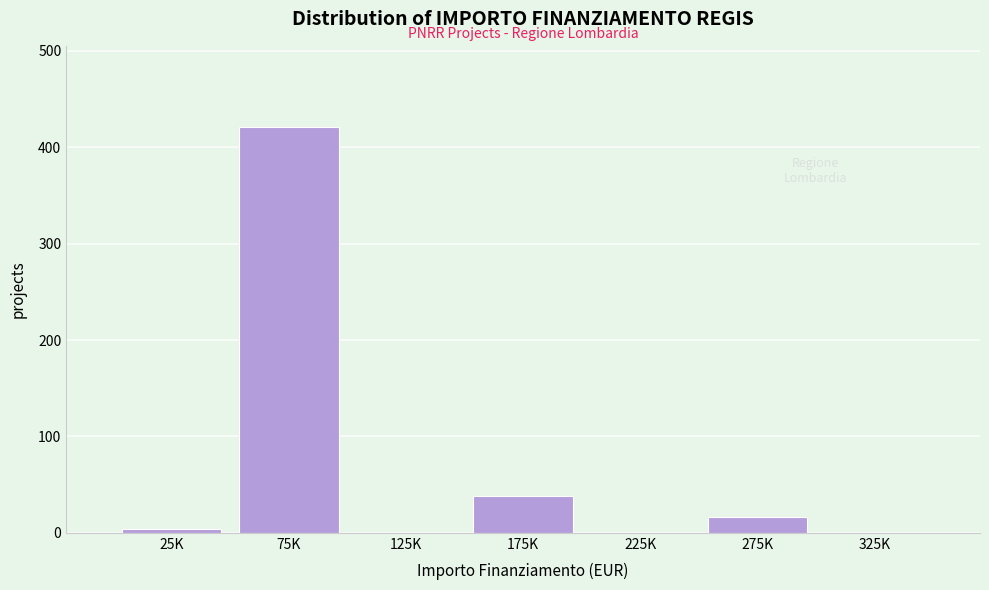

Reading right to left, what are all the values shown in this chart?

325K=0	275K=16	225K=0	175K=38	125K=0	75K=421	25K=4